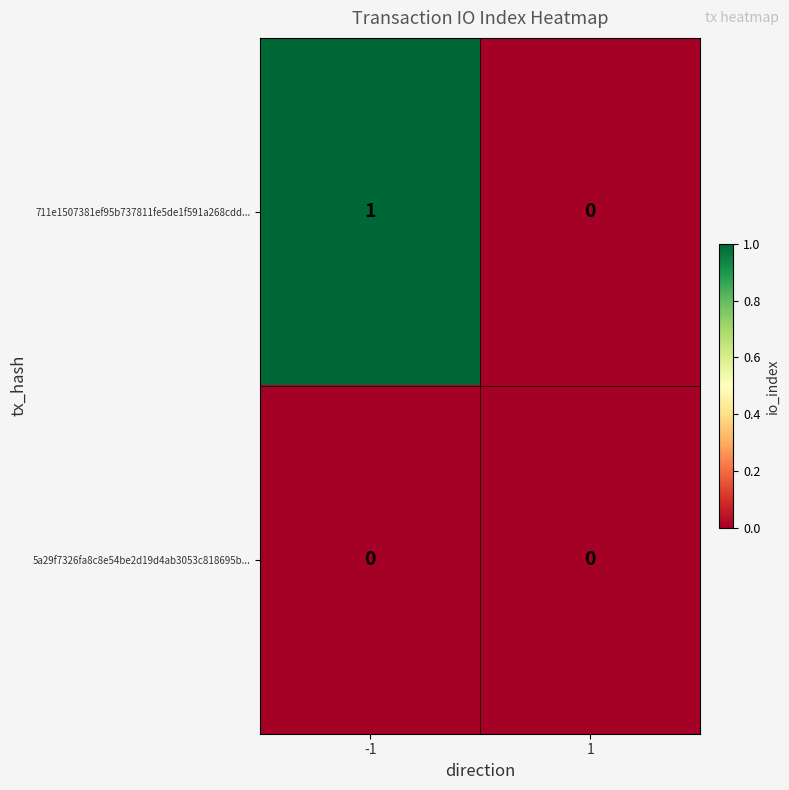

Which series has the largest range (max minus min)?

711e1507381ef95b737811fe5de1f591a268cdd...